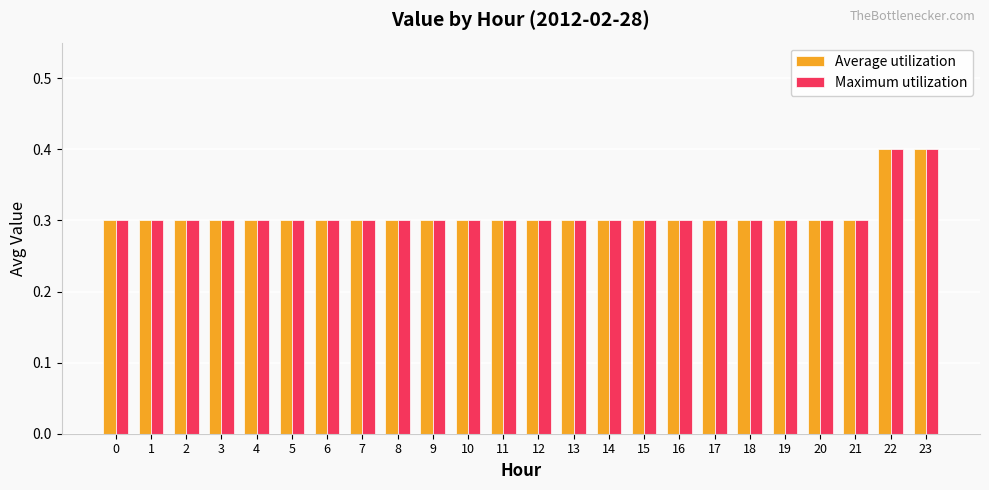

How many Maximum utilization values are between 0 and 1?

24